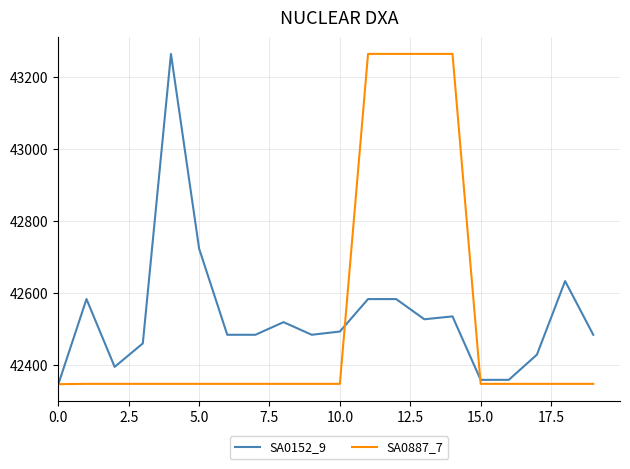

What is the smallest value displayed?

42348.0